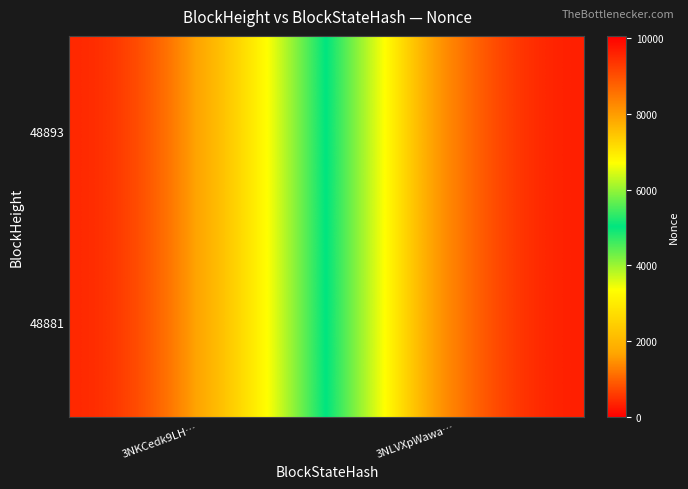

Which label corresponds to the smallest value in the chart?

3NKCedk9LH…